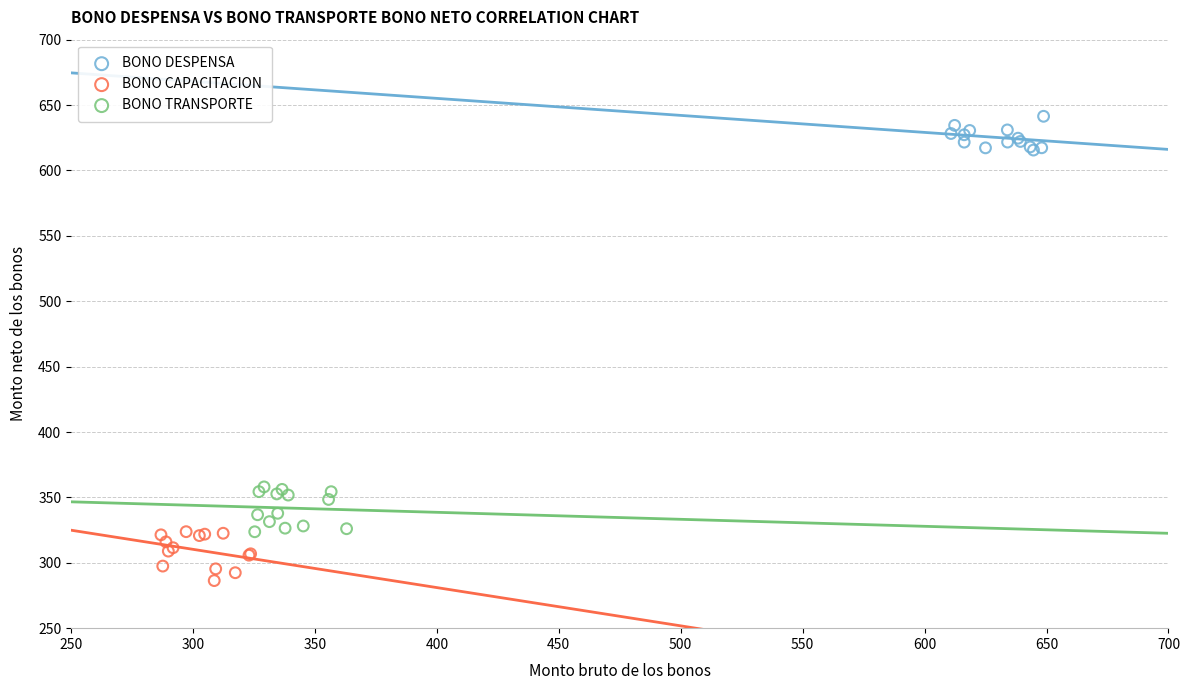

Which series reaches the minimum Y coordinate?

BONO CAPACITACION